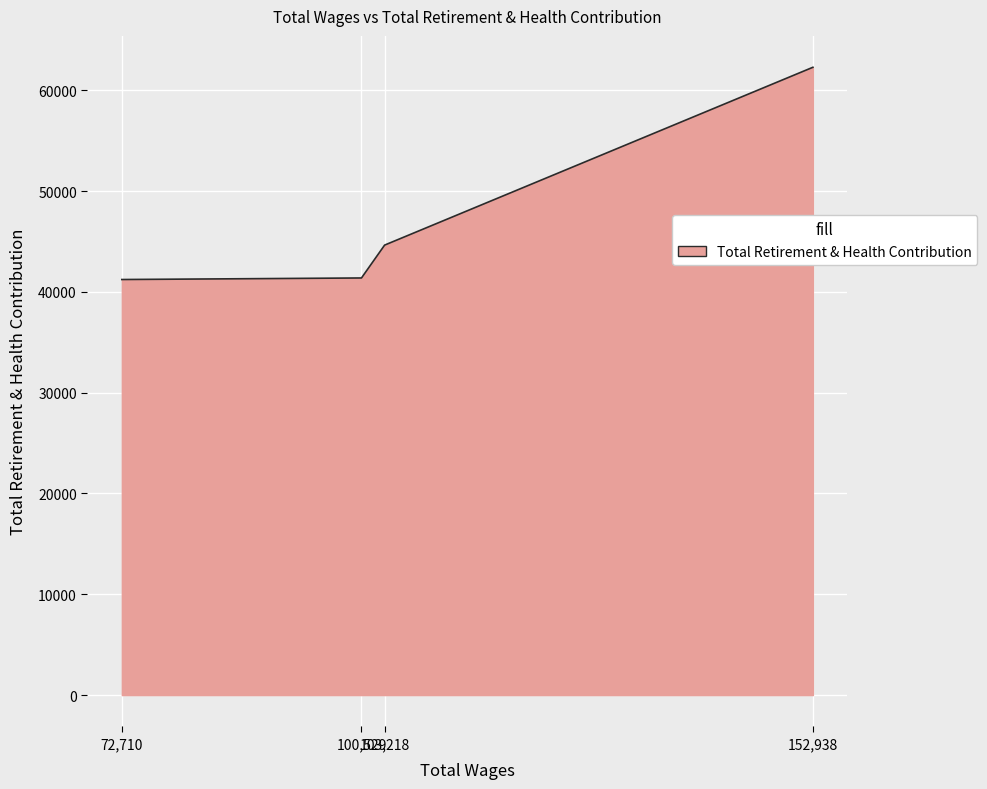

What is the difference between the values at 152938.0 and 100529.0?

20899